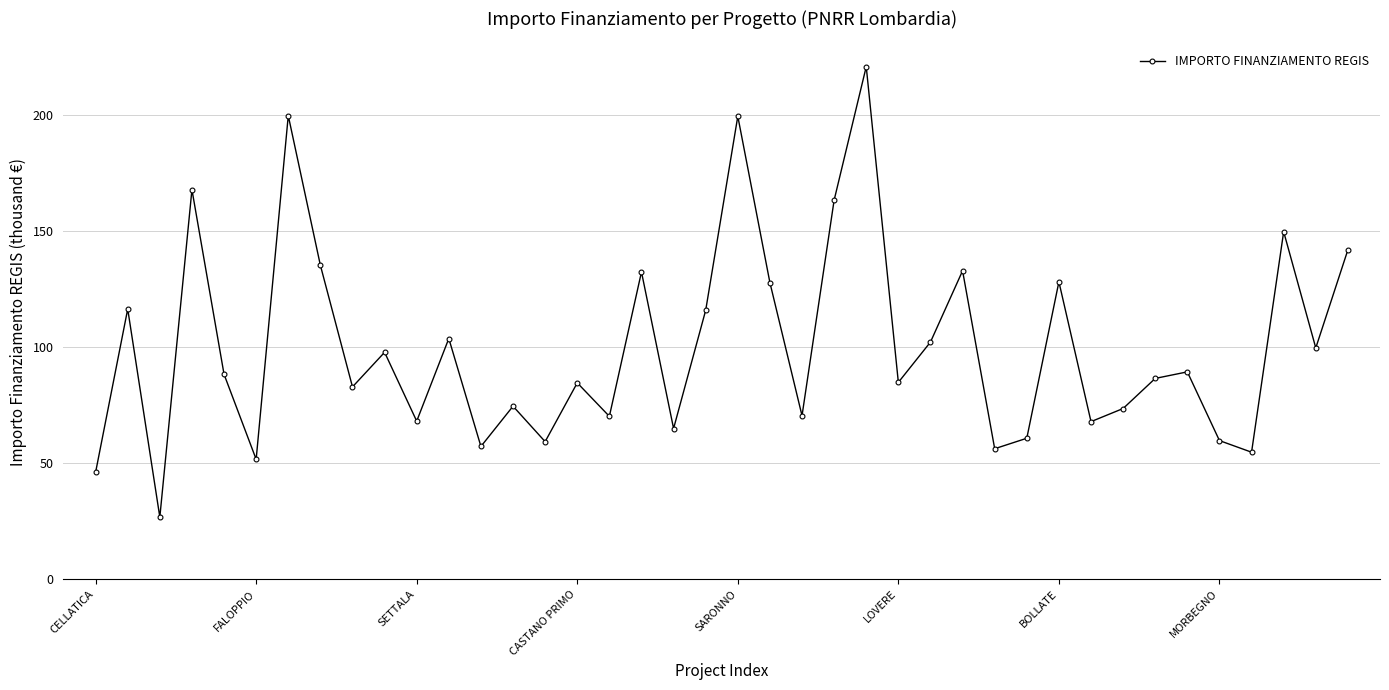

What is the smallest value displayed?

26.7